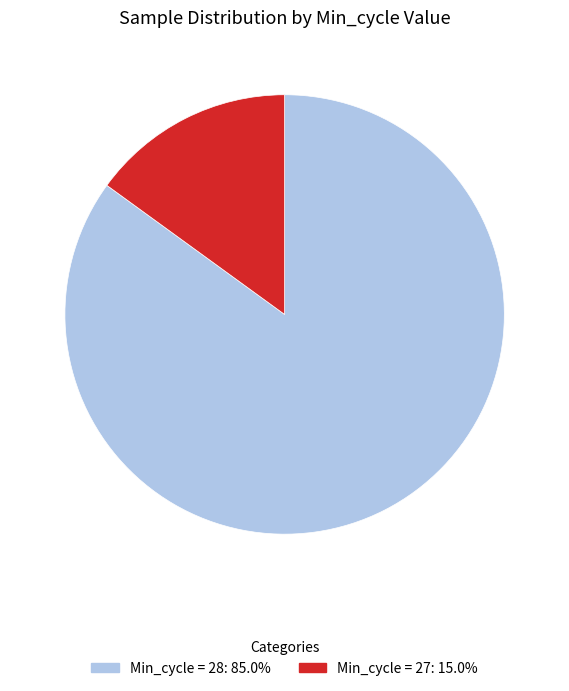

Is there any slice that represents more than half of the pie?

Yes